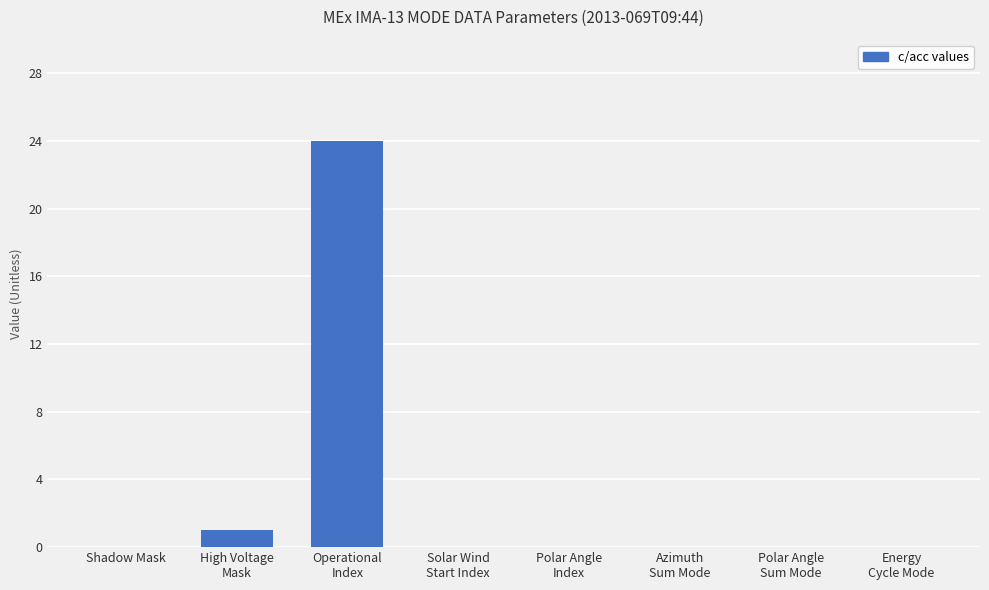

What is the greatest value displayed?

24